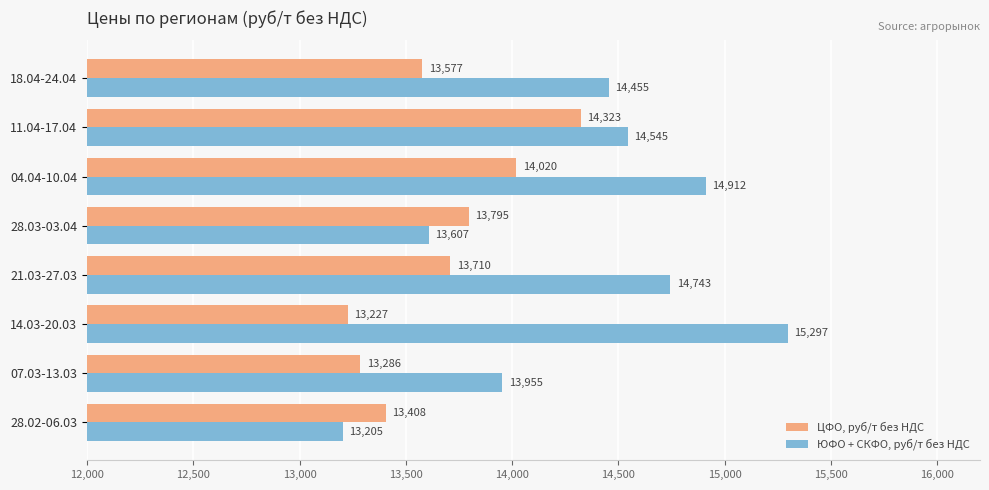

Rank the categories by ЦФО, руб/т без НДС value from lowest to highest.

14.03-20.03, 07.03-13.03, 28.02-06.03, 18.04-24.04, 21.03-27.03, 28.03-03.04, 04.04-10.04, 11.04-17.04